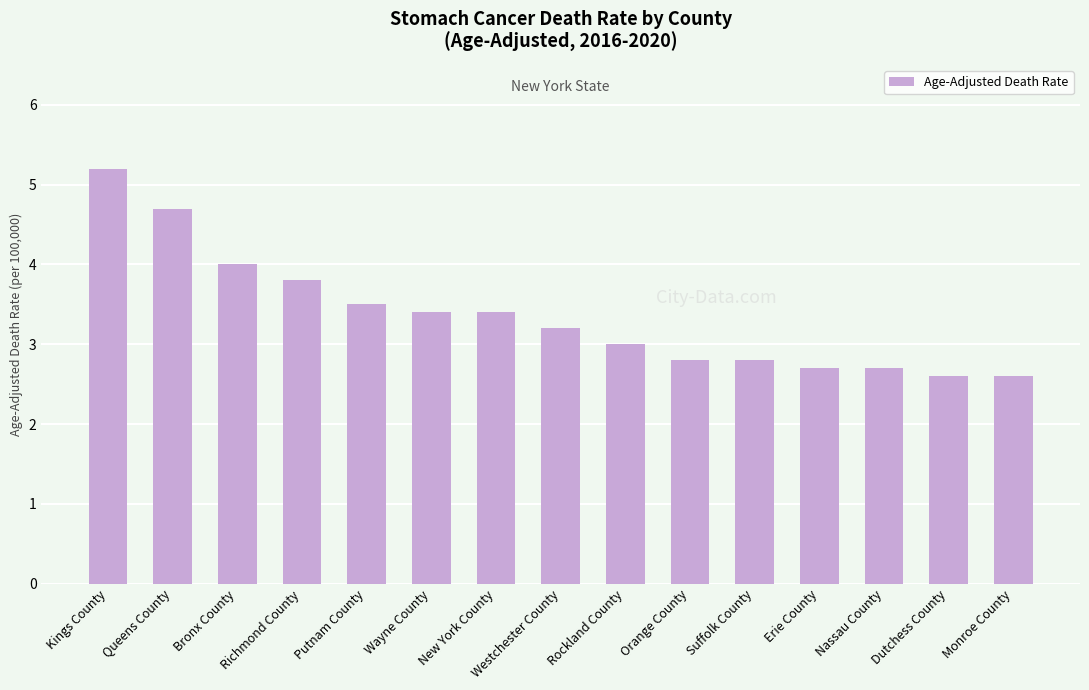

At which label is the value closest to 3?

Rockland County